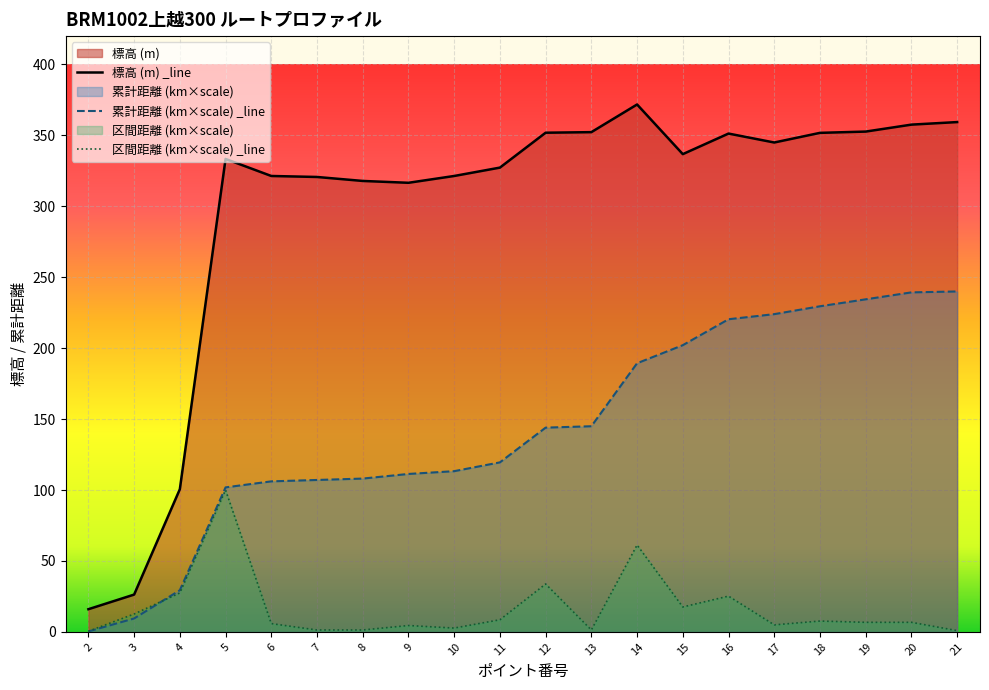

At which label is 累計距離 closest to 120?

11